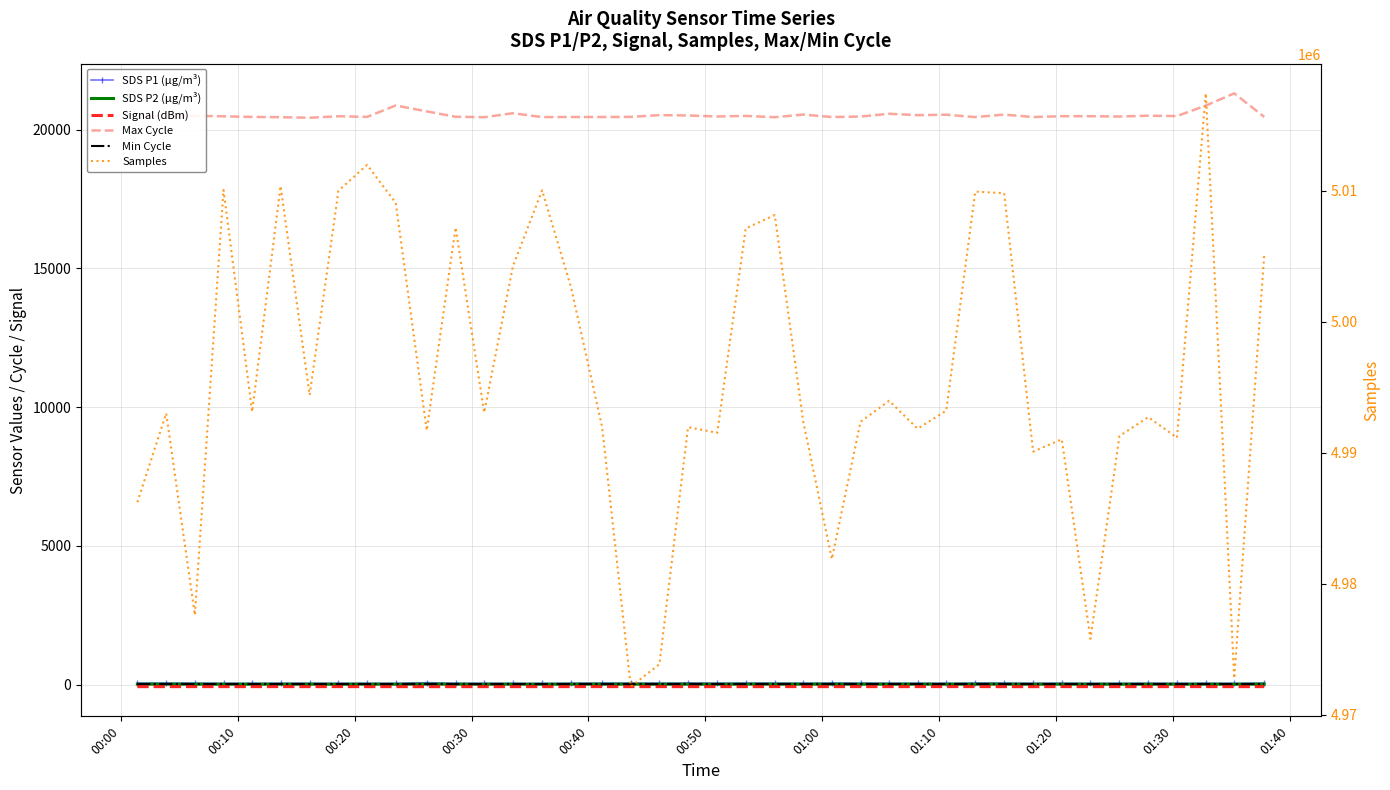

How many lines are shown in the chart?

6